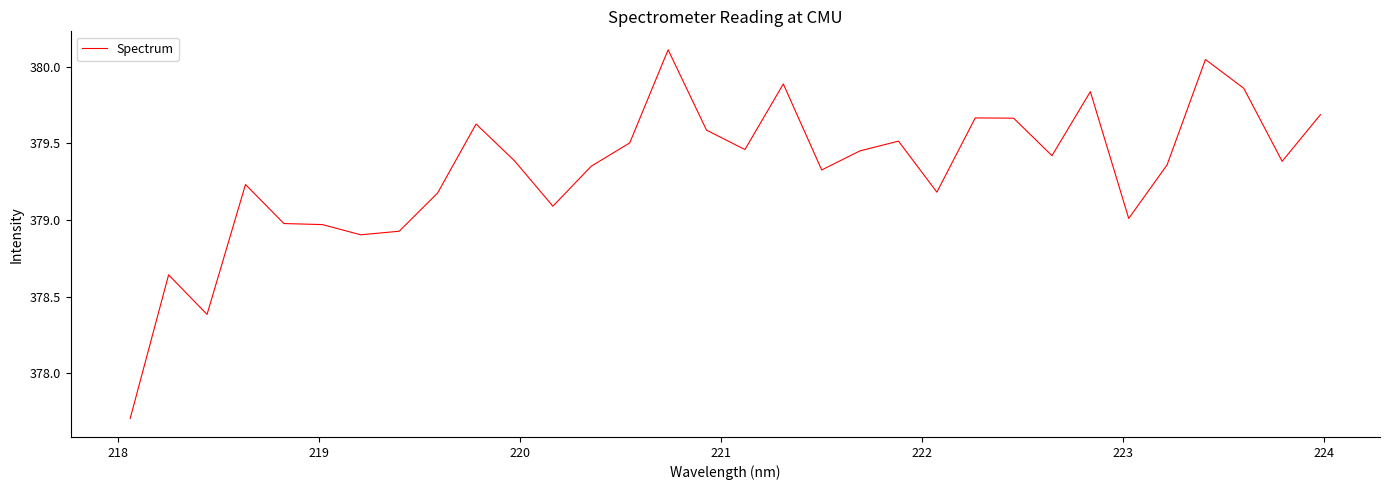

What is the greatest value displayed?

380.1